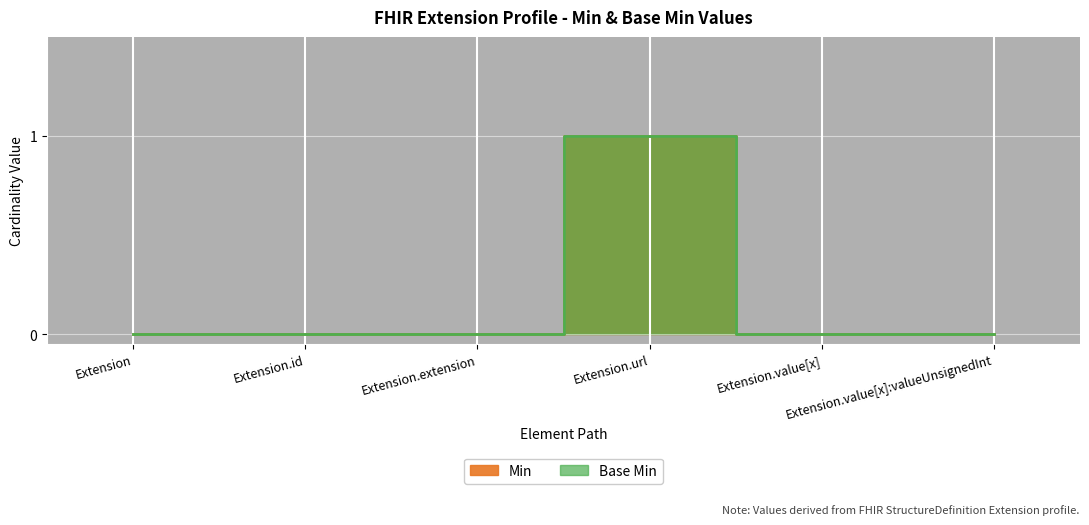

What is the difference between the maximum and minimum values in the Base Min series?

1